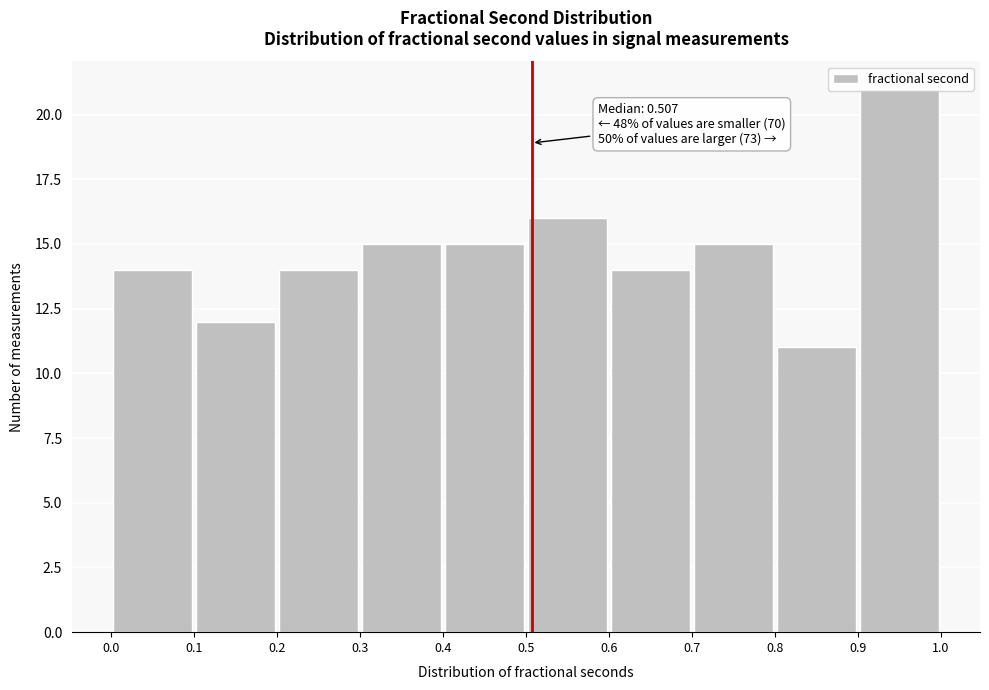

Over which range of the x-axis is the bar tallest?

0.9 to 1.0